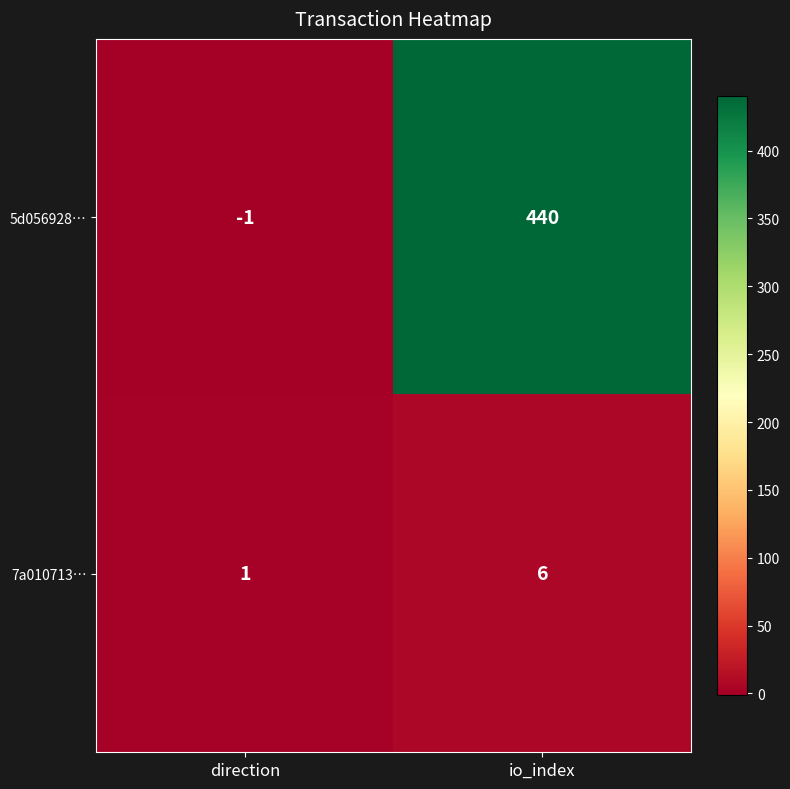

Is the value of 5d056928… at direction greater than the value of 7a010713… at io_index?

No